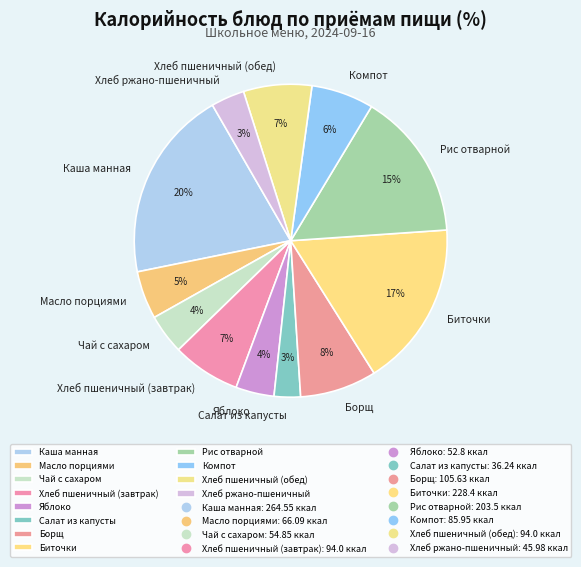

How many slices are in this pie chart?

12